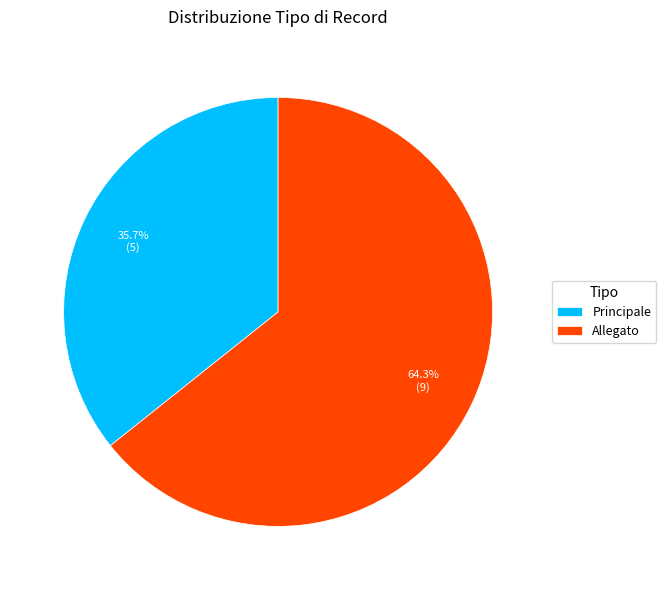

To the nearest percent, what percentage of the pie is Allegato?

64%